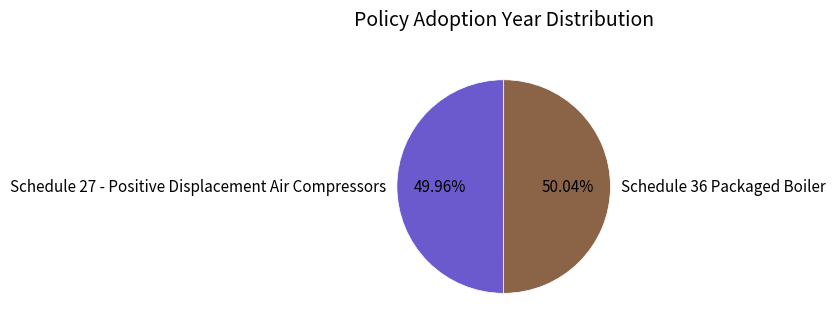

How many segments does this pie chart have?

2